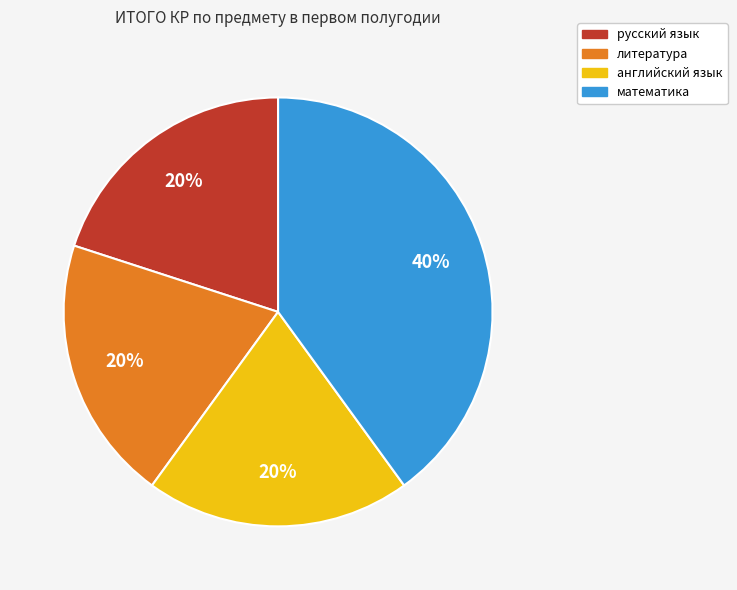

Which slice is the largest?

математика